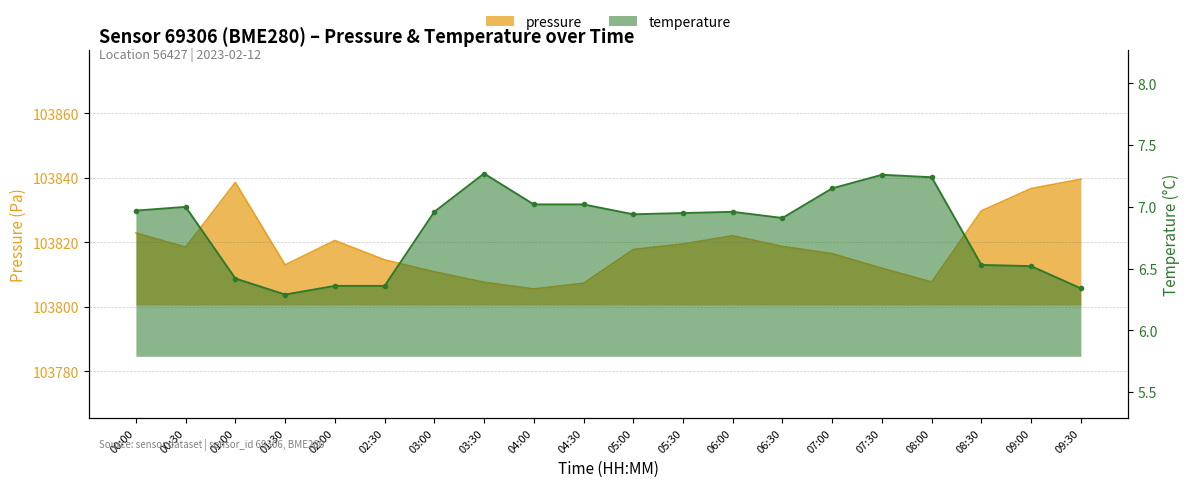

At which category does temperature reach its first local valley?

01:30